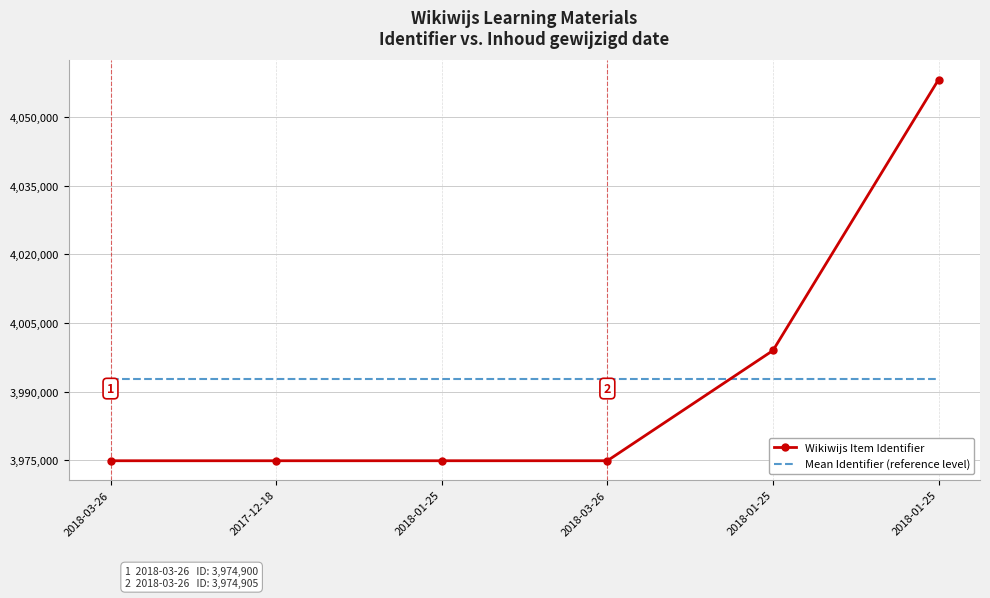

Count the number of categories in the chart.

6